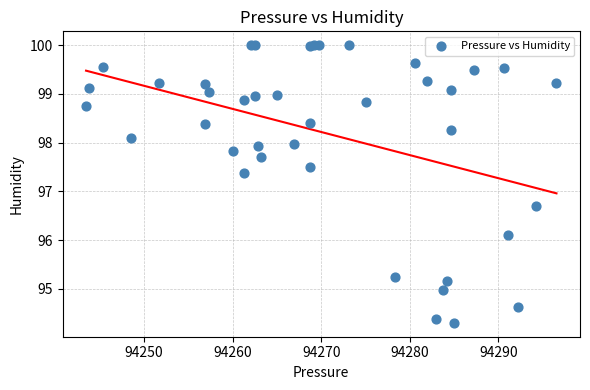

What Y value in the scatter plot is closest to 97?

96.7